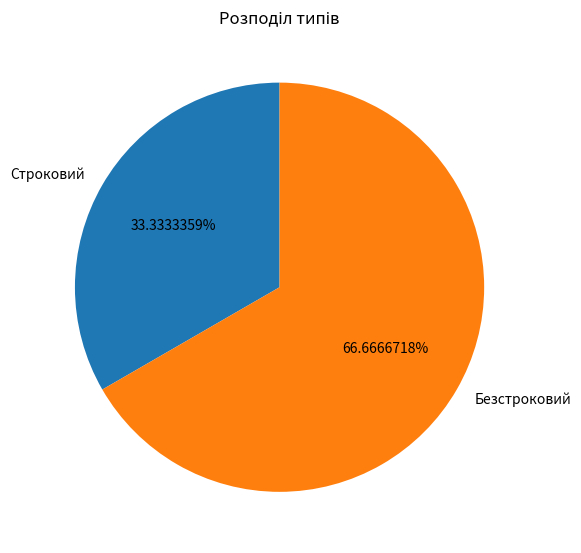

What is the total percentage of Строковий and Безстроковий?

100.0%